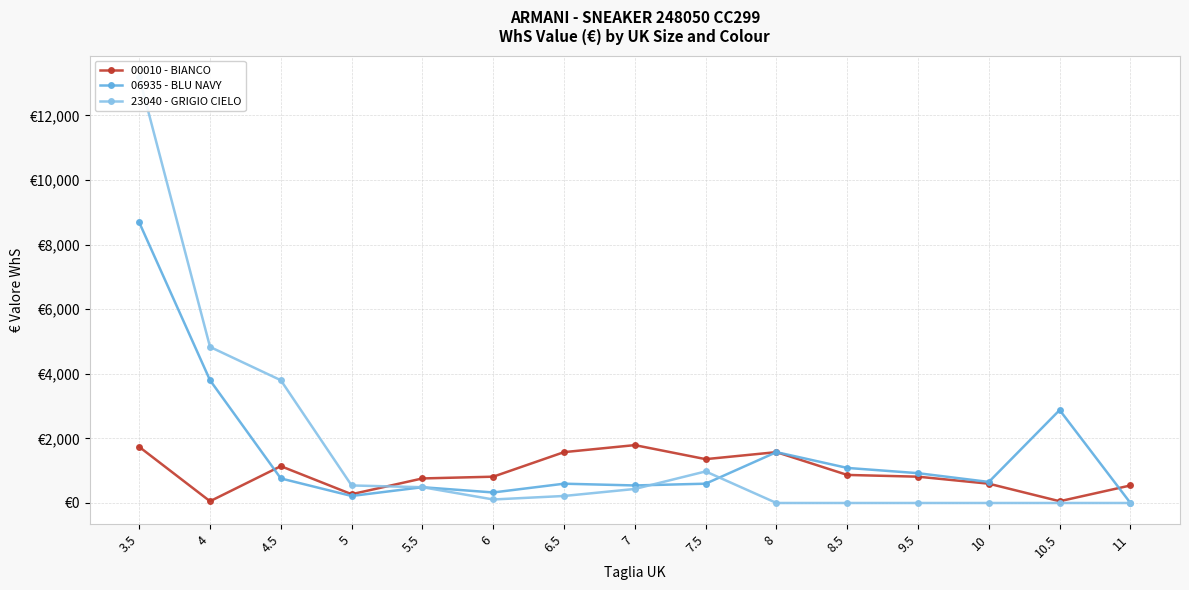

Which label corresponds to the smallest value in the chart?

11